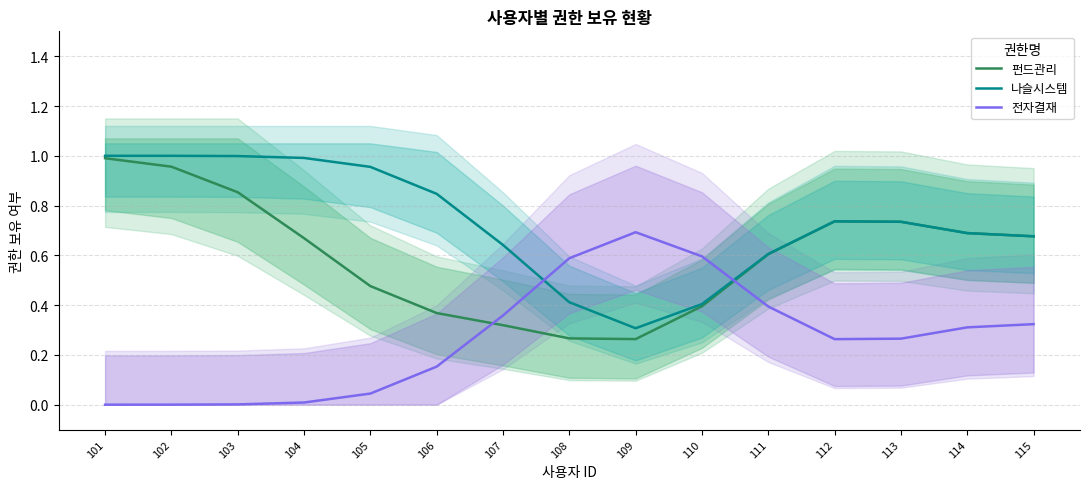

Does the chart display data point markers on the line(s)?

No